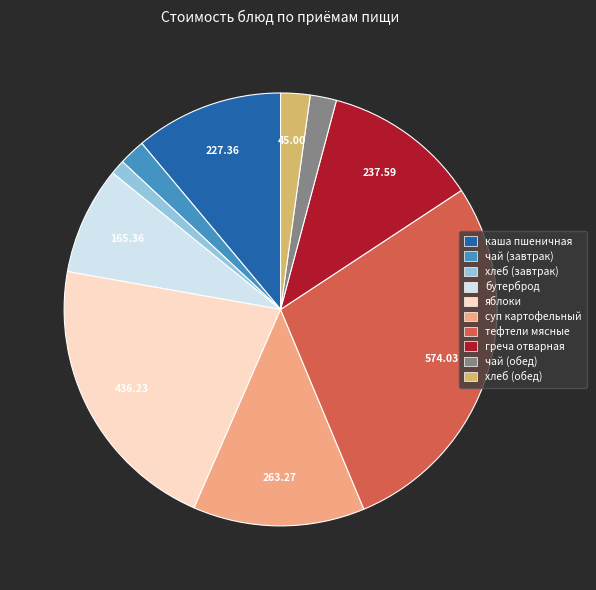

Is there a majority slice in this chart?

No